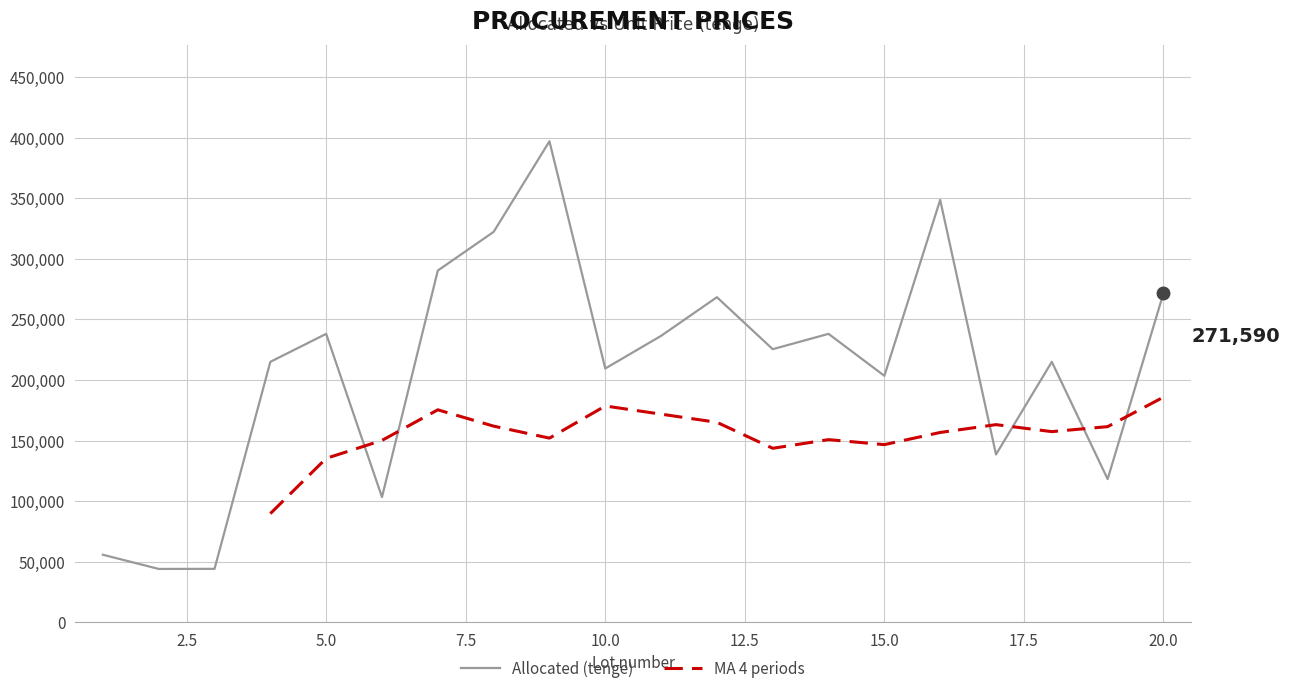

True or false: there are more than 1 points higher than both neighbors.

True